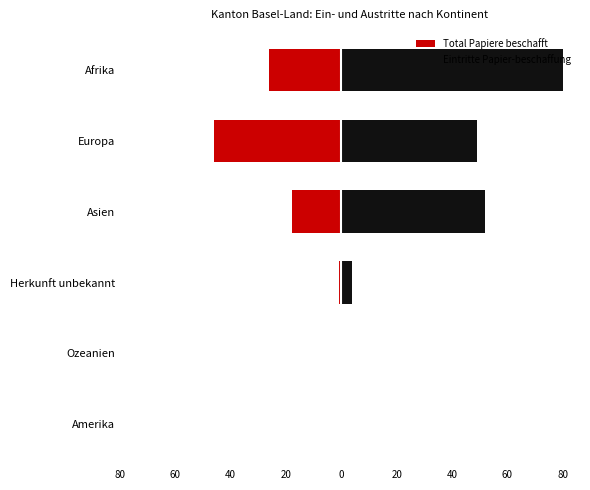

Is it true that Eintritte Papier-beschaffung equals 0 at Amerika?

True